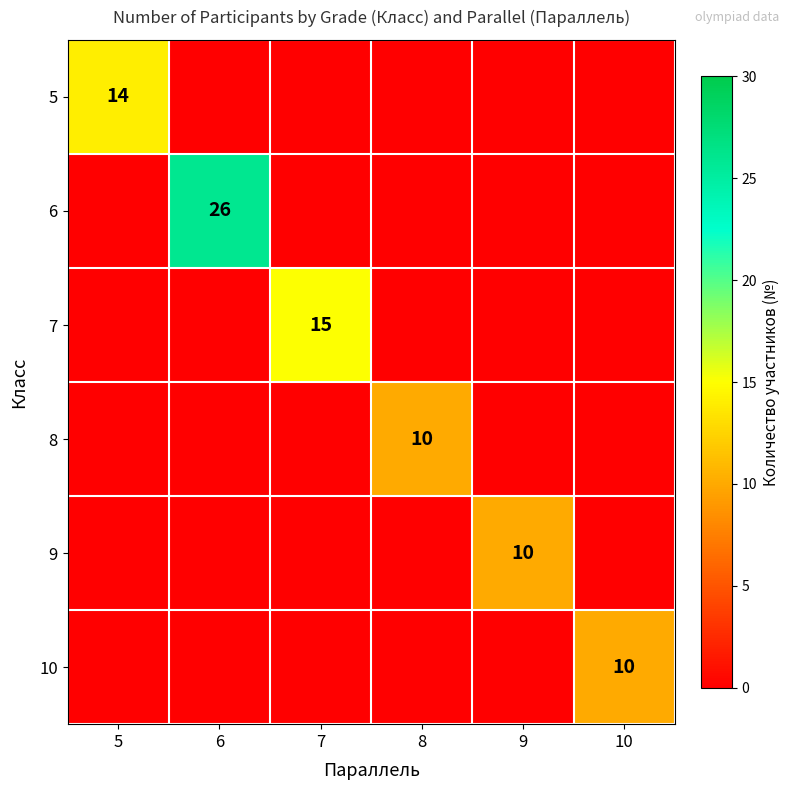

How many positive values does the 5 series have?

1